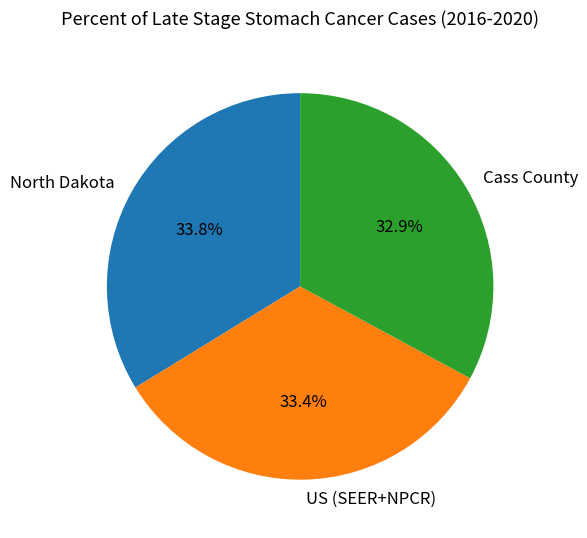

What is the ratio of the value at North Dakota to the value at US (SEER+NPCR)?

1.0